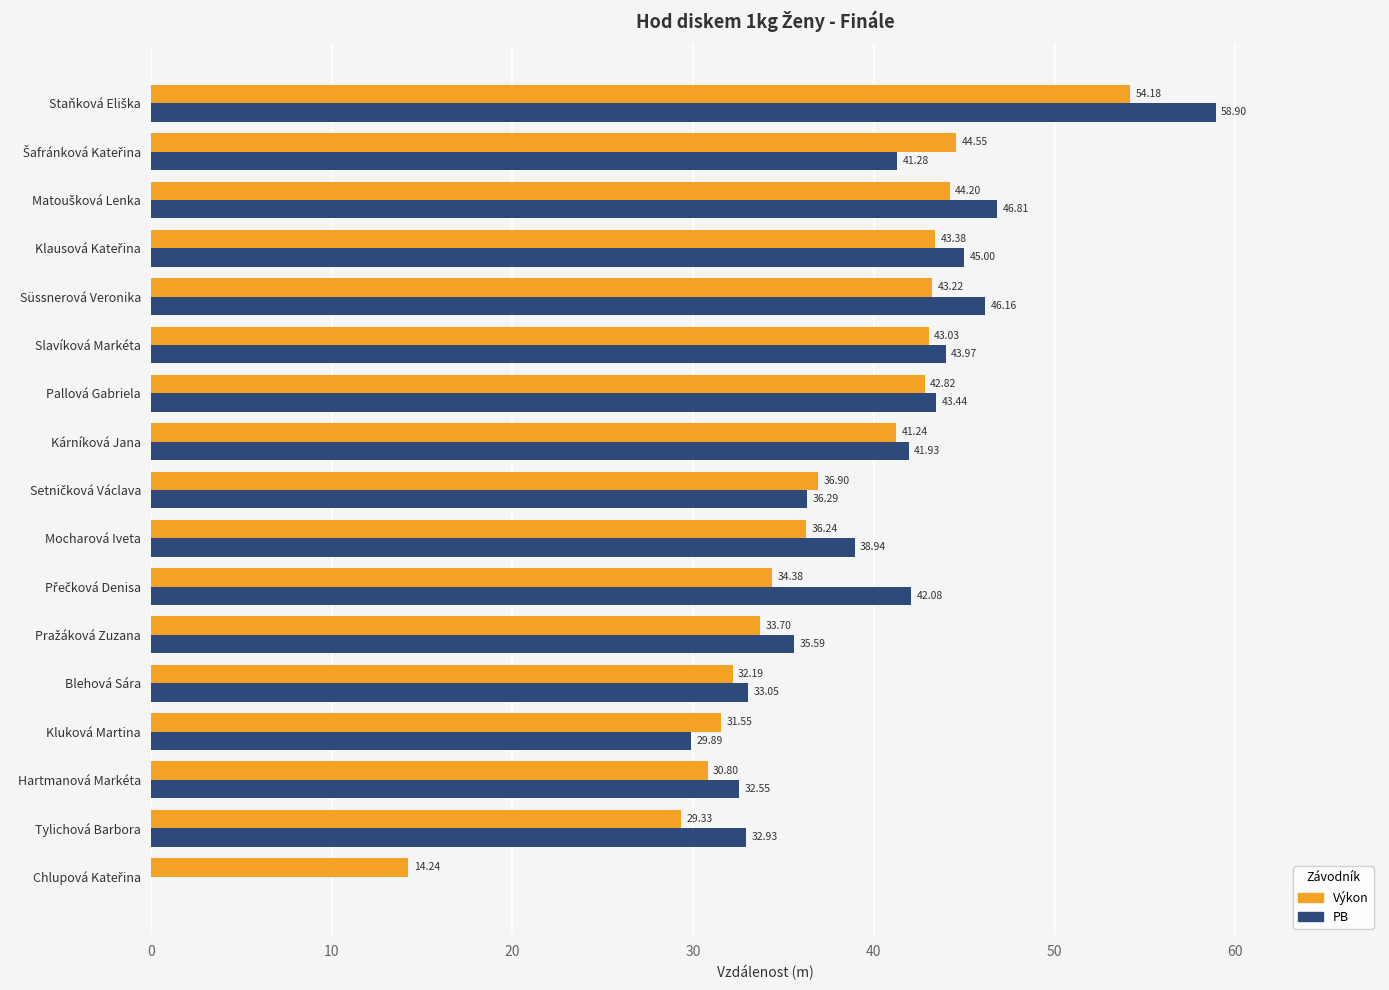

At which label is PB closest to 29?

Kluková Martina